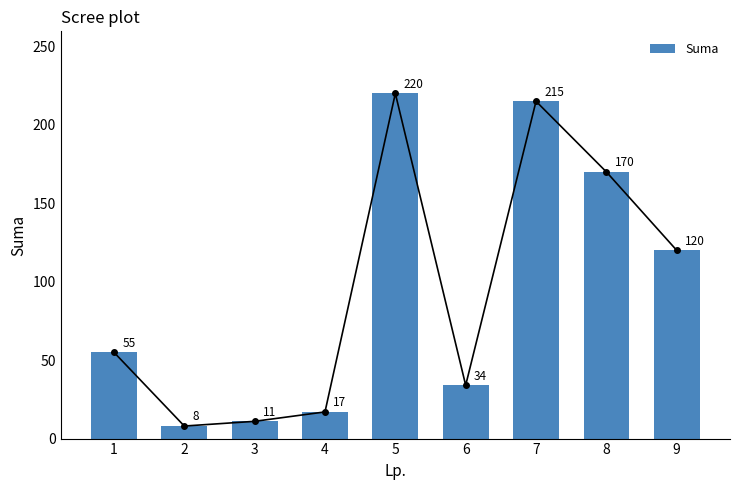

What is the smallest value displayed?

8